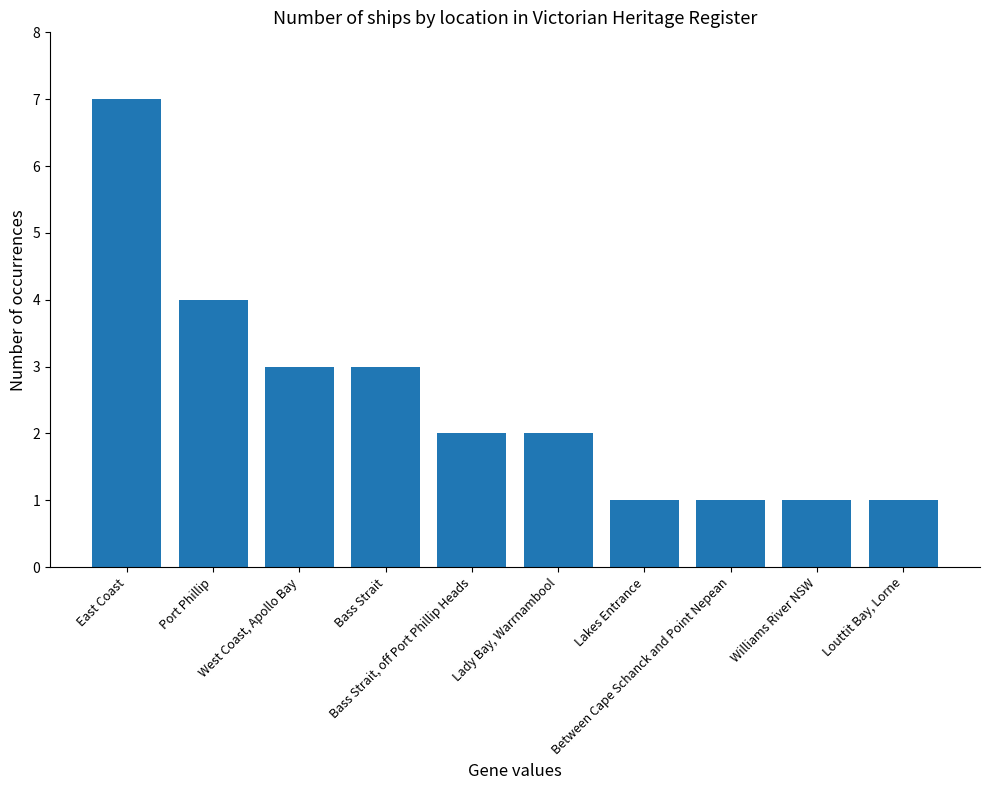

Which label corresponds to the largest value in the chart?

East Coast